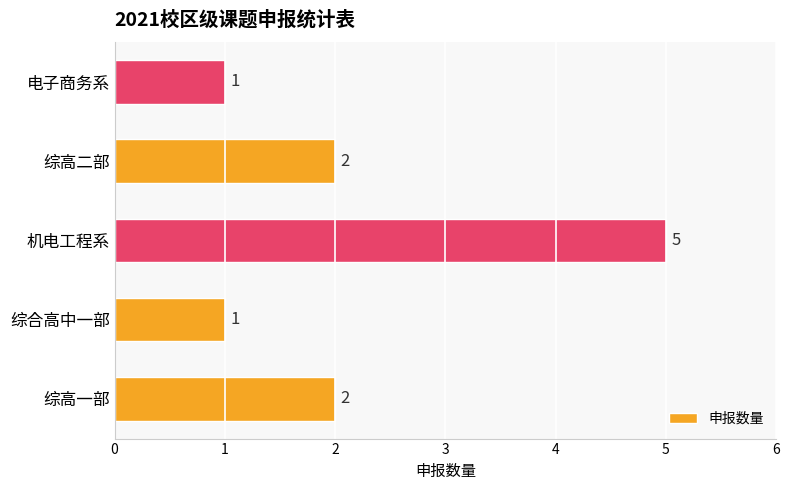

Reading top to bottom, transcribe all the data shown in this chart.

电子商务系=1	综高二部=2	机电工程系=5	综合高中一部=1	综高一部=2